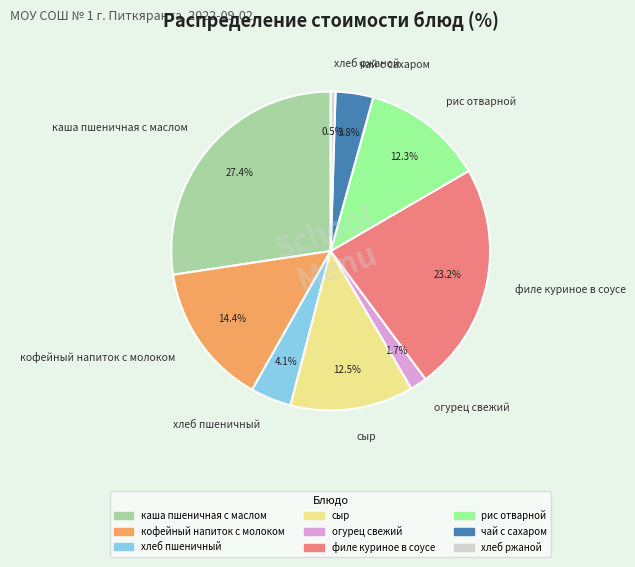

To the nearest percent, what is the average slice percentage?

11%